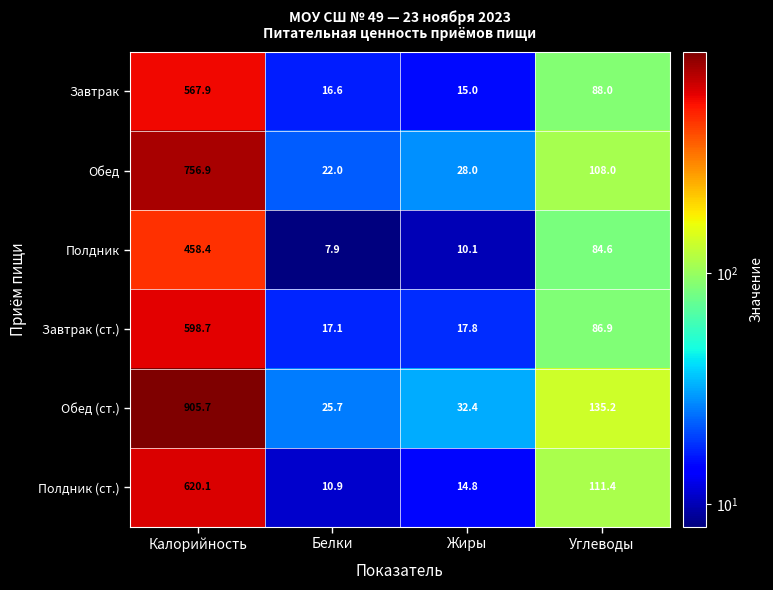

At how many categories does at least one series exceed 703?

1